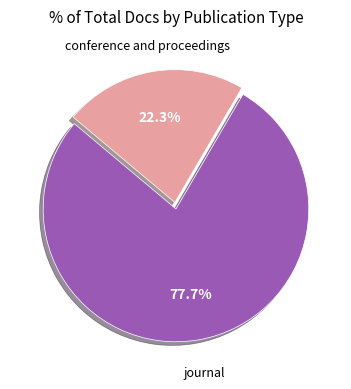

What is the ratio of the value at journal to the value at conference and proceedings?

3.5